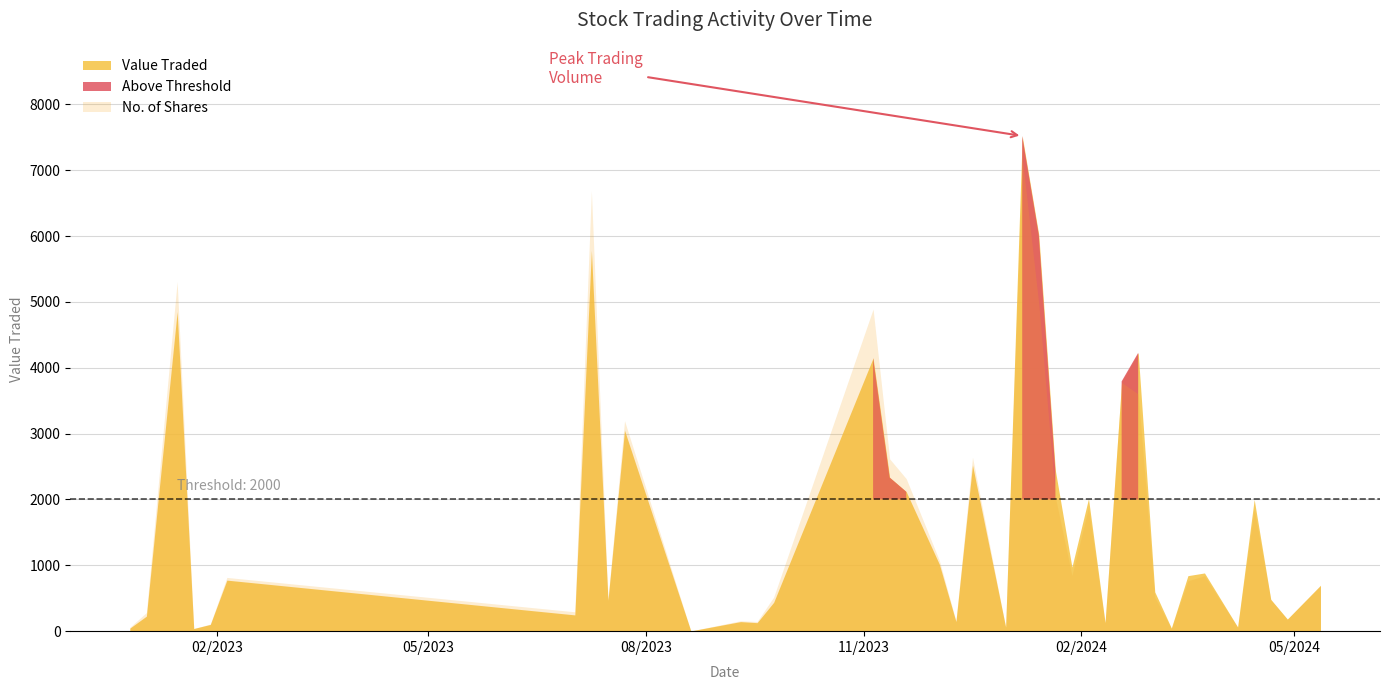

At how many categories does at least one series exceed 2544?

10